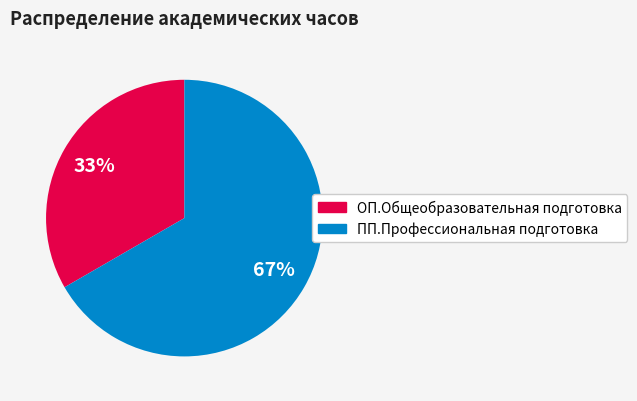

Which slice is the smallest?

ОП.Общеобразовательная подготовка